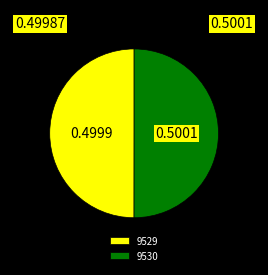

True or false: 9529 accounts for 50% of the total.

True